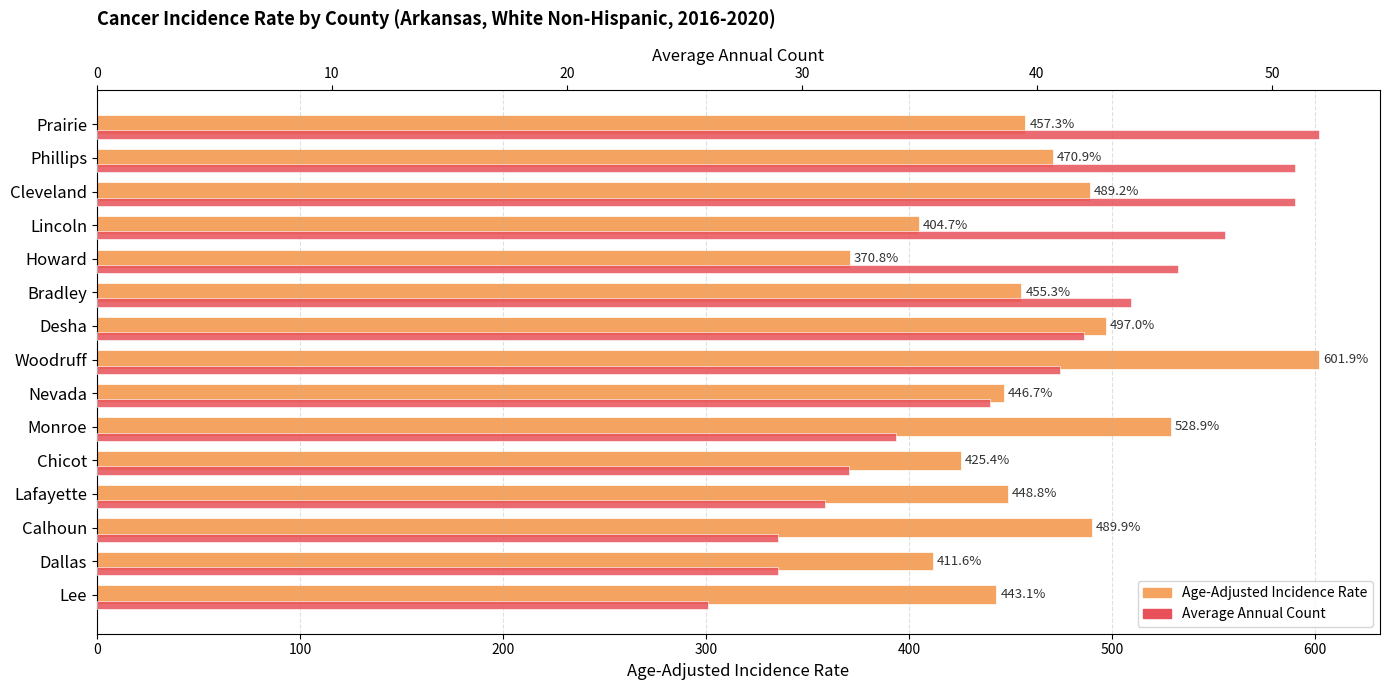

Which series changed the most between Lincoln and Phillips?

Age-Adjusted Incidence Rate